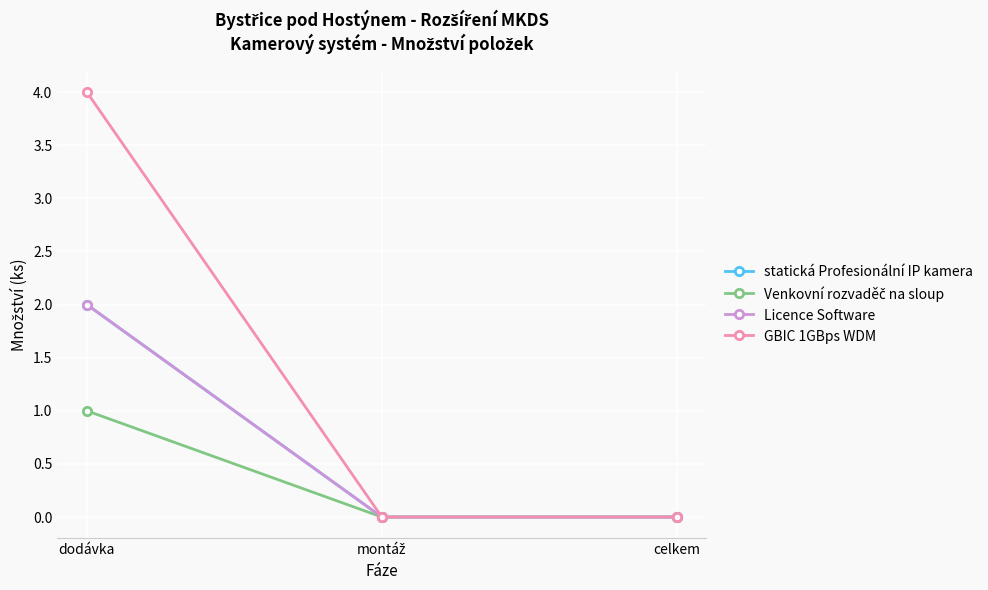

Does the chart have visible grid lines?

Yes